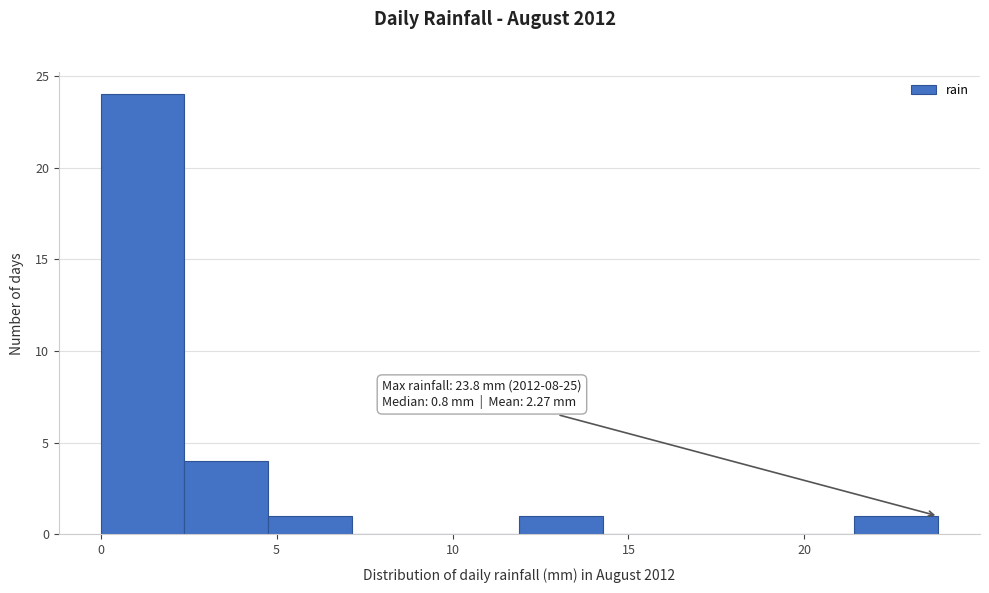

Over which range of the x-axis is the bar tallest?

0.0 to 2.5